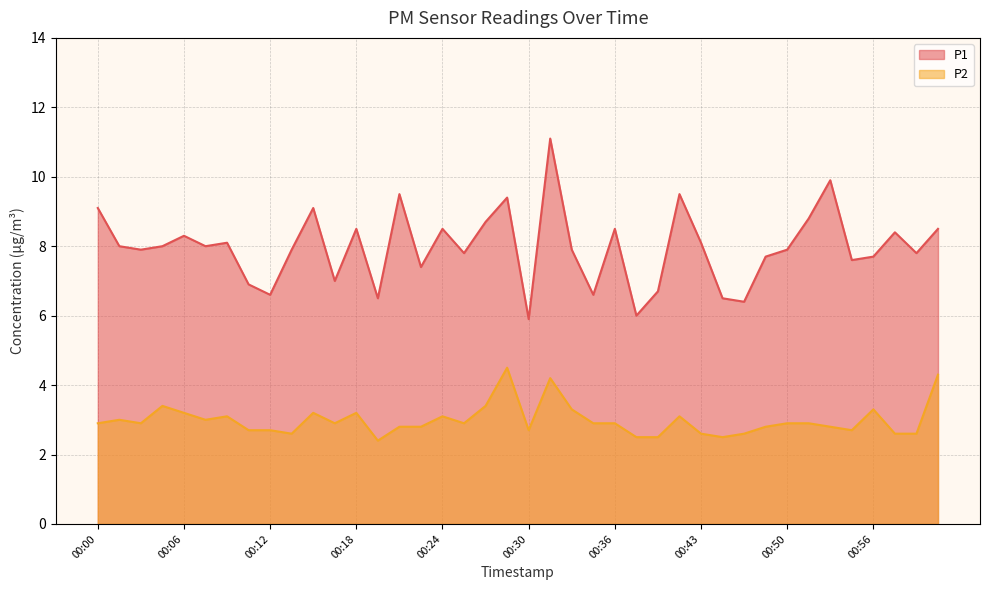

True or false: P1 has a value of 3.5 at 00:06.

False